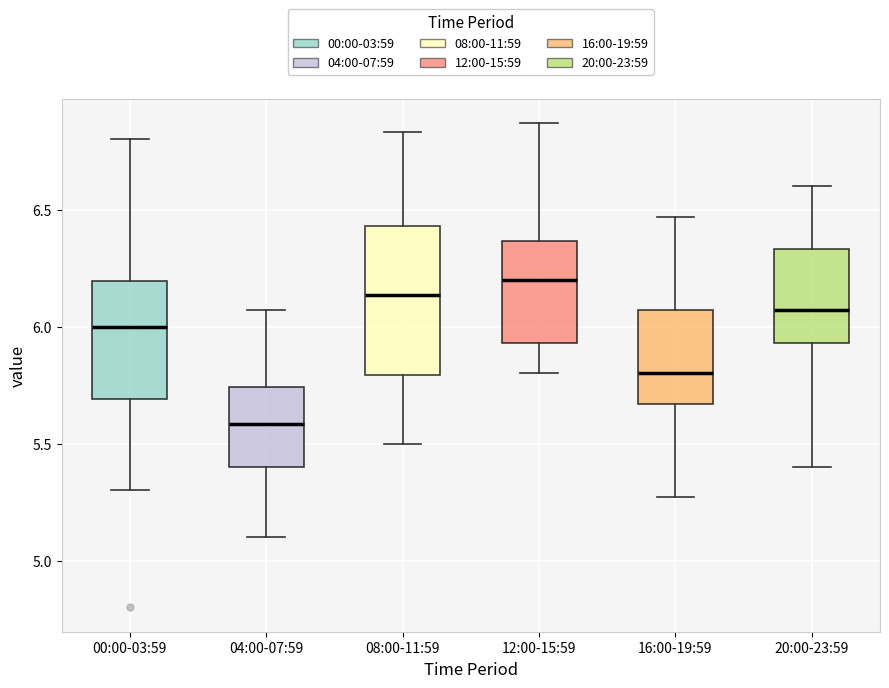

Reading left to right, transcribe this box plot: for each box, give where its median line is, the range the box spans, and where its two whiskers end, as read against the y-axis. The values are not printed on the chart, so give them approximately, as read against the axis.

00:00-03:59: median 6.00, box 5.70 to 6.20, whiskers 5.30 to 6.80
04:00-07:59: median 5.60, box 5.40 to 5.75, whiskers 5.10 to 6.05
08:00-11:59: median 6.15, box 5.80 to 6.45, whiskers 5.50 to 6.85
12:00-15:59: median 6.20, box 5.95 to 6.35, whiskers 5.80 to 6.85
16:00-19:59: median 5.80, box 5.65 to 6.05, whiskers 5.25 to 6.45
20:00-23:59: median 6.05, box 5.95 to 6.35, whiskers 5.40 to 6.60